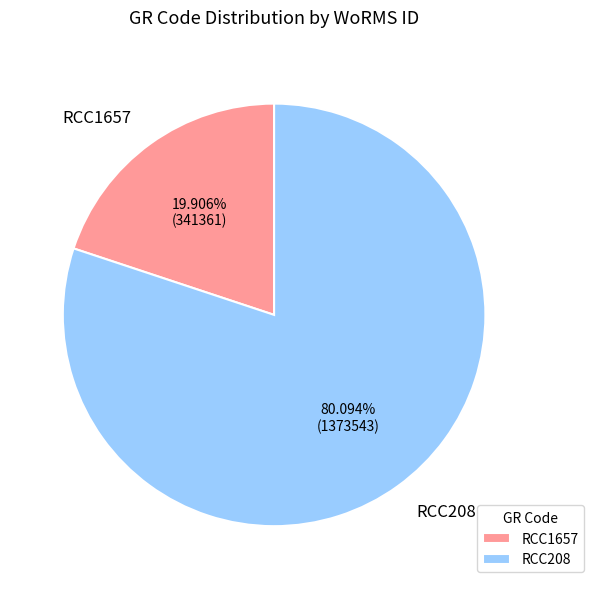

Count the number of slices in the pie.

2